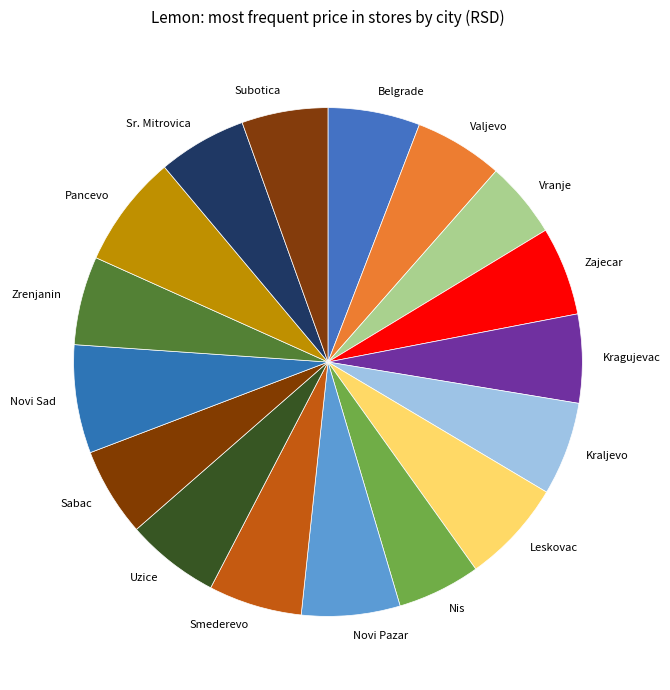

Which has a higher value, Zrenjanin or Leskovac?

Leskovac